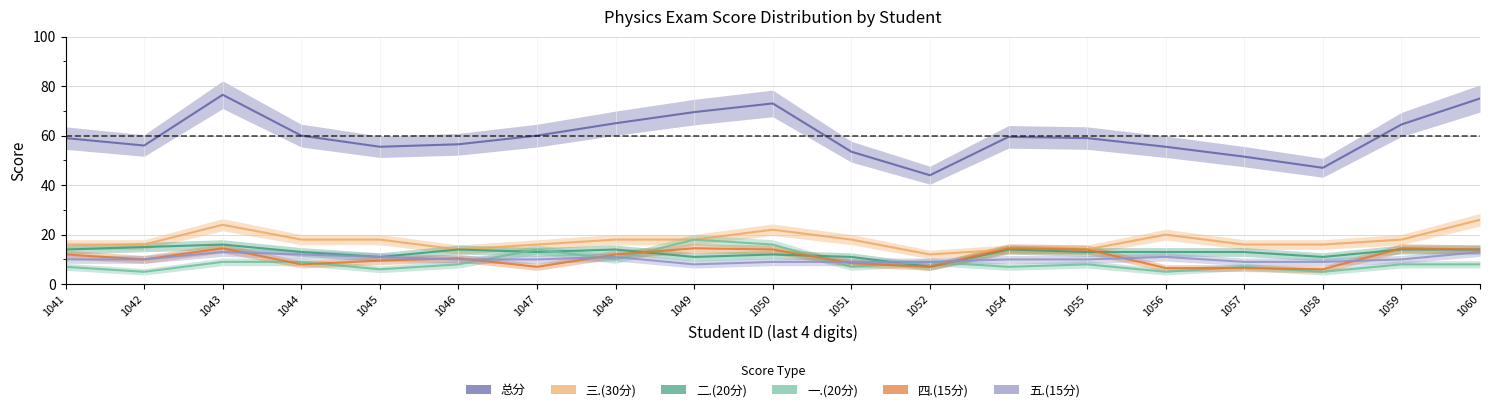

How many data points in 一.(20分) are above 8?

7